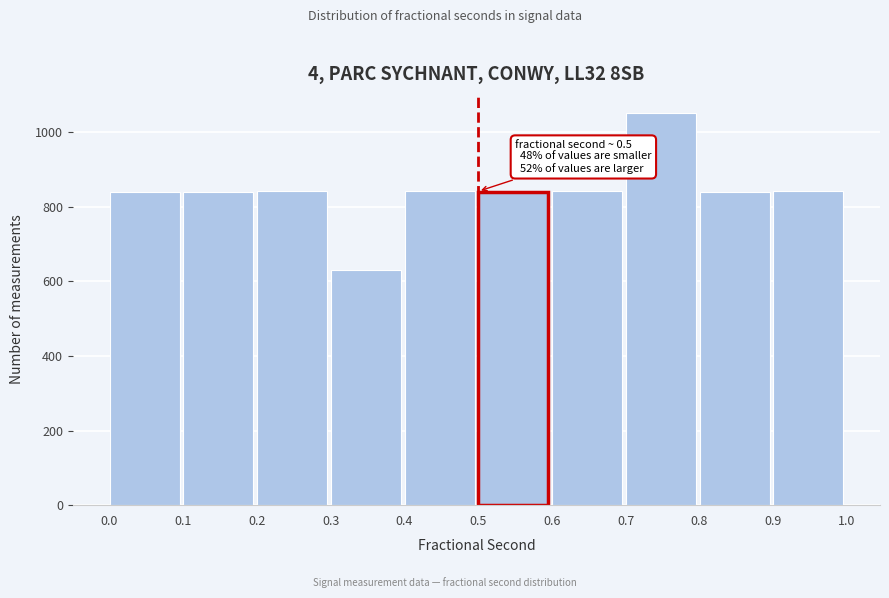

Over which range of the x-axis is the bar tallest?

0.7 to 0.8